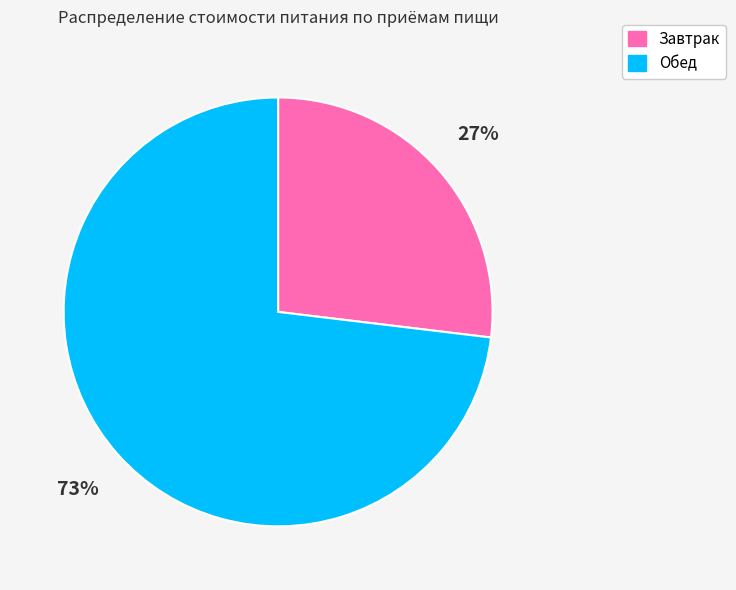

Combined, do Обед and Завтрак account for over 50%?

Yes